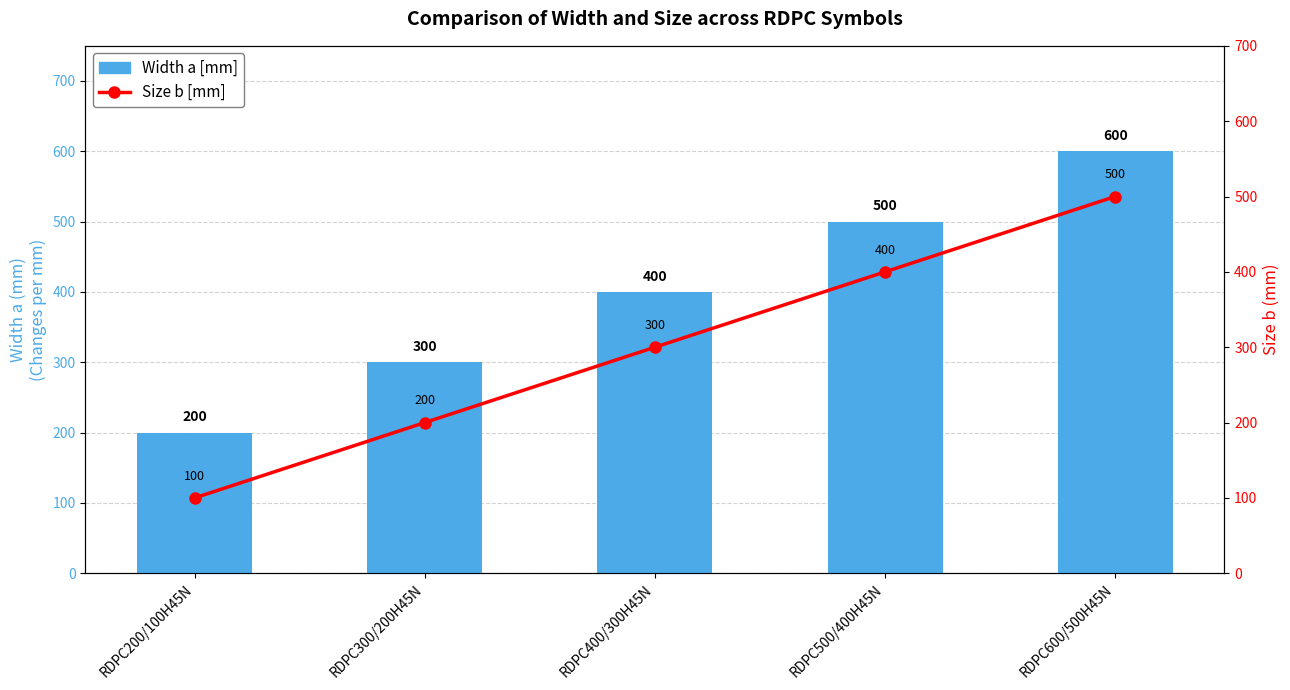

Is it true that Width a [mm] equals 773 at RDPC500/400H45N?

False